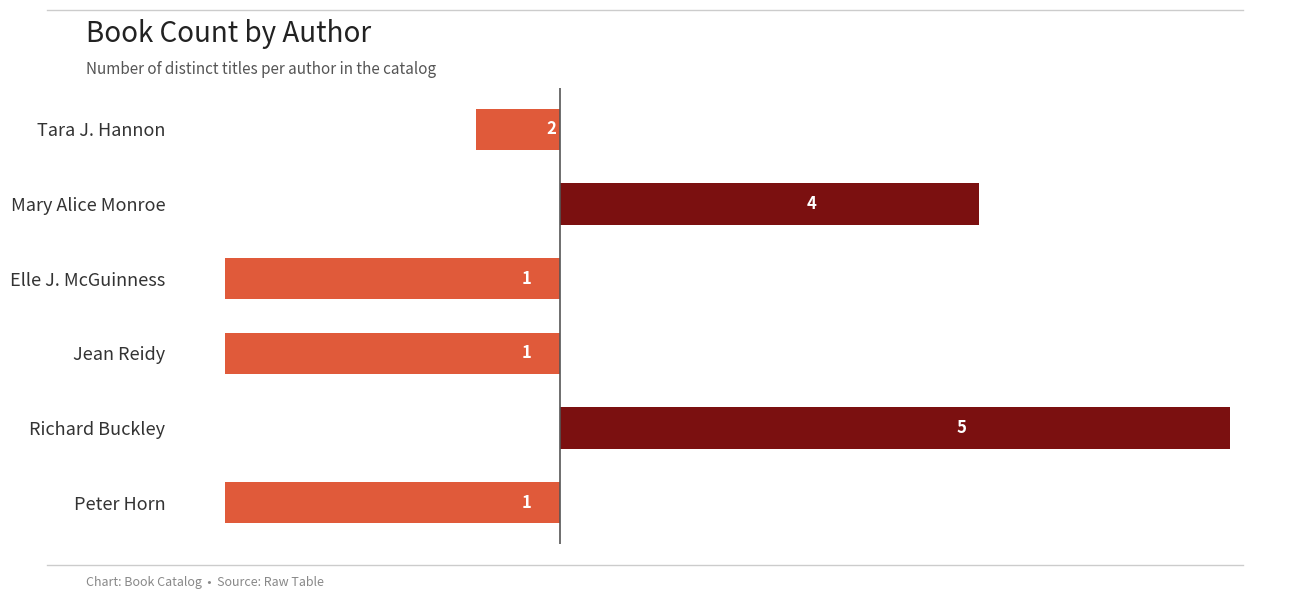

Reading left to right, extract all data points from this chart.

-0.3	1.7	-1.3	-1.3	2.7	-1.3